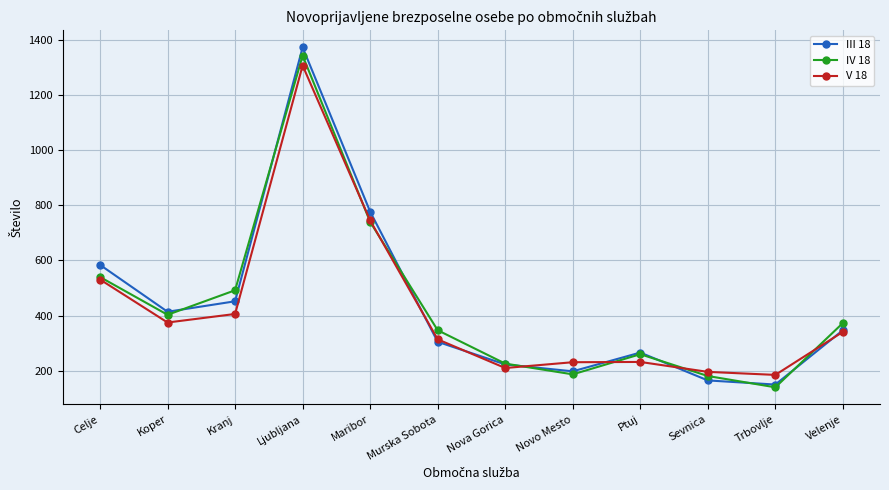

Which series has the largest range (max minus min)?

III 18